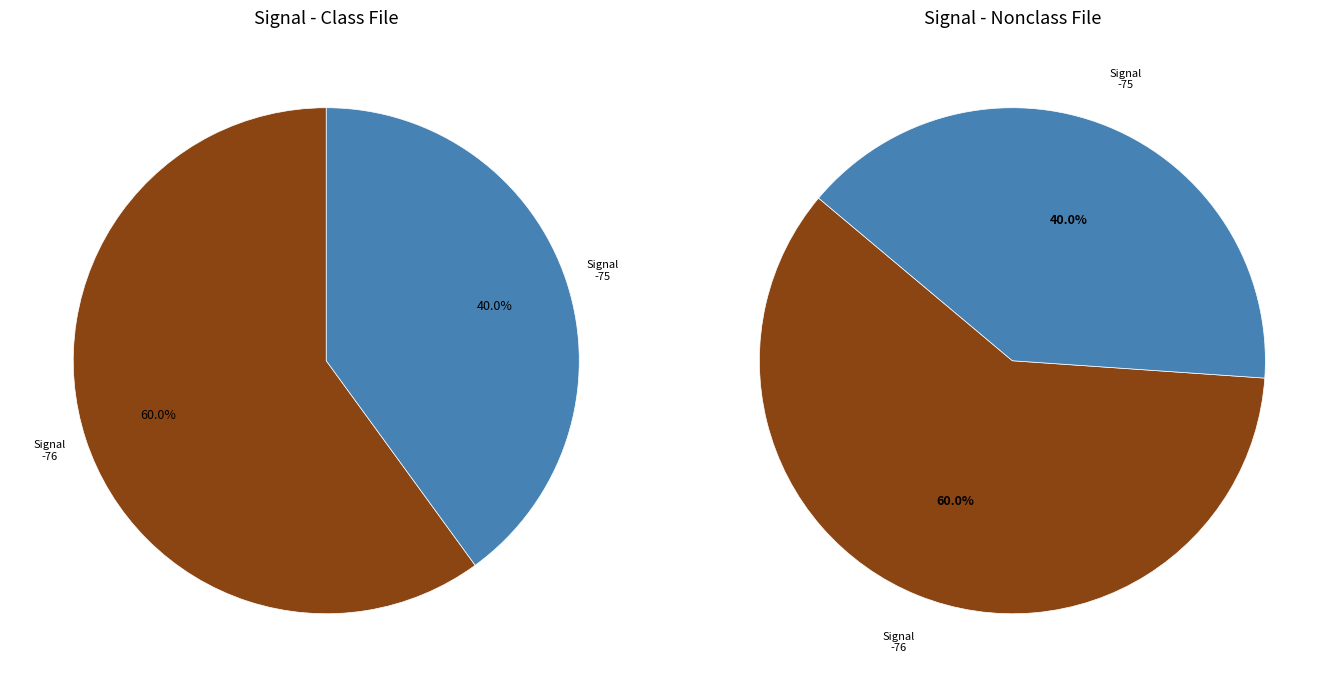

Is the sum of 15 and 25 greater than half?

No